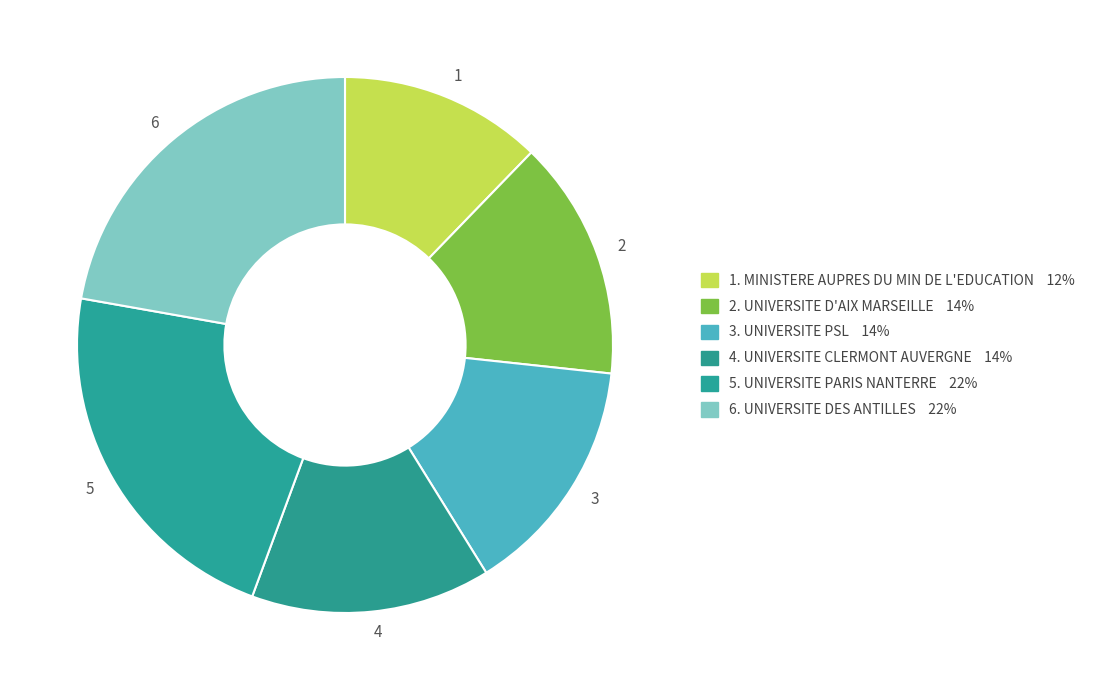

What is the ratio of the value at 3 to the value at 4?

1.0